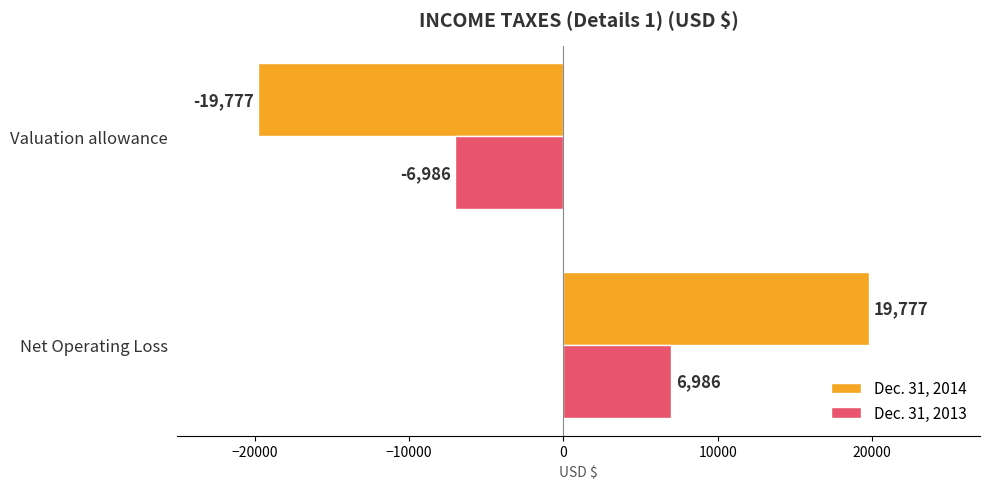

What is the spread (max minus min) of values at Net Operating Loss?

12791